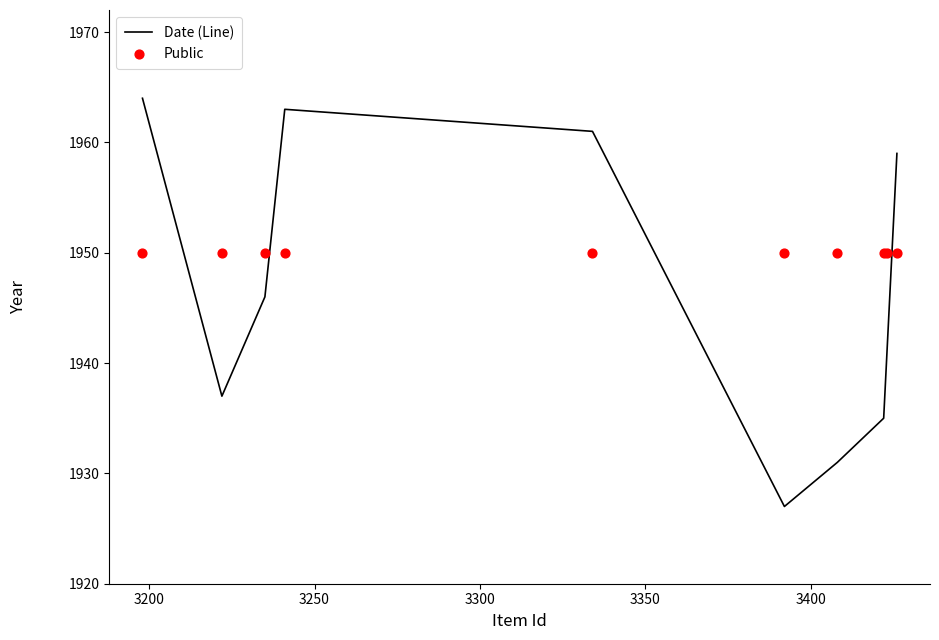

Is the value of Date (Line) at 7 greater than the value of Public at 3250?

No